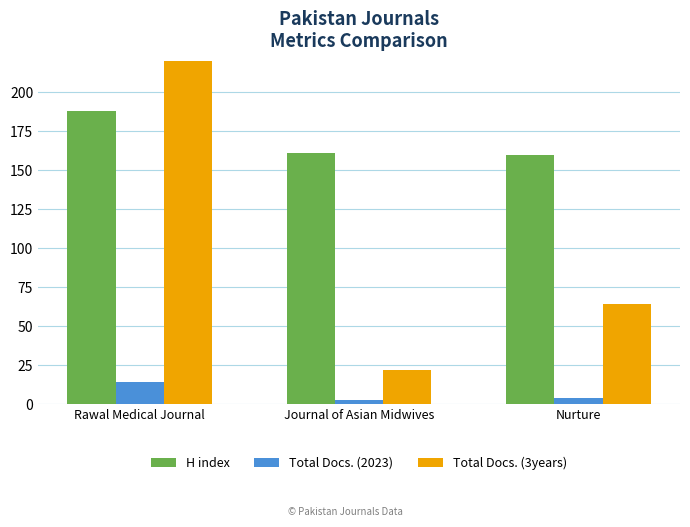

The value of H index at Rawal Medical Journal is 47. True or false?

False